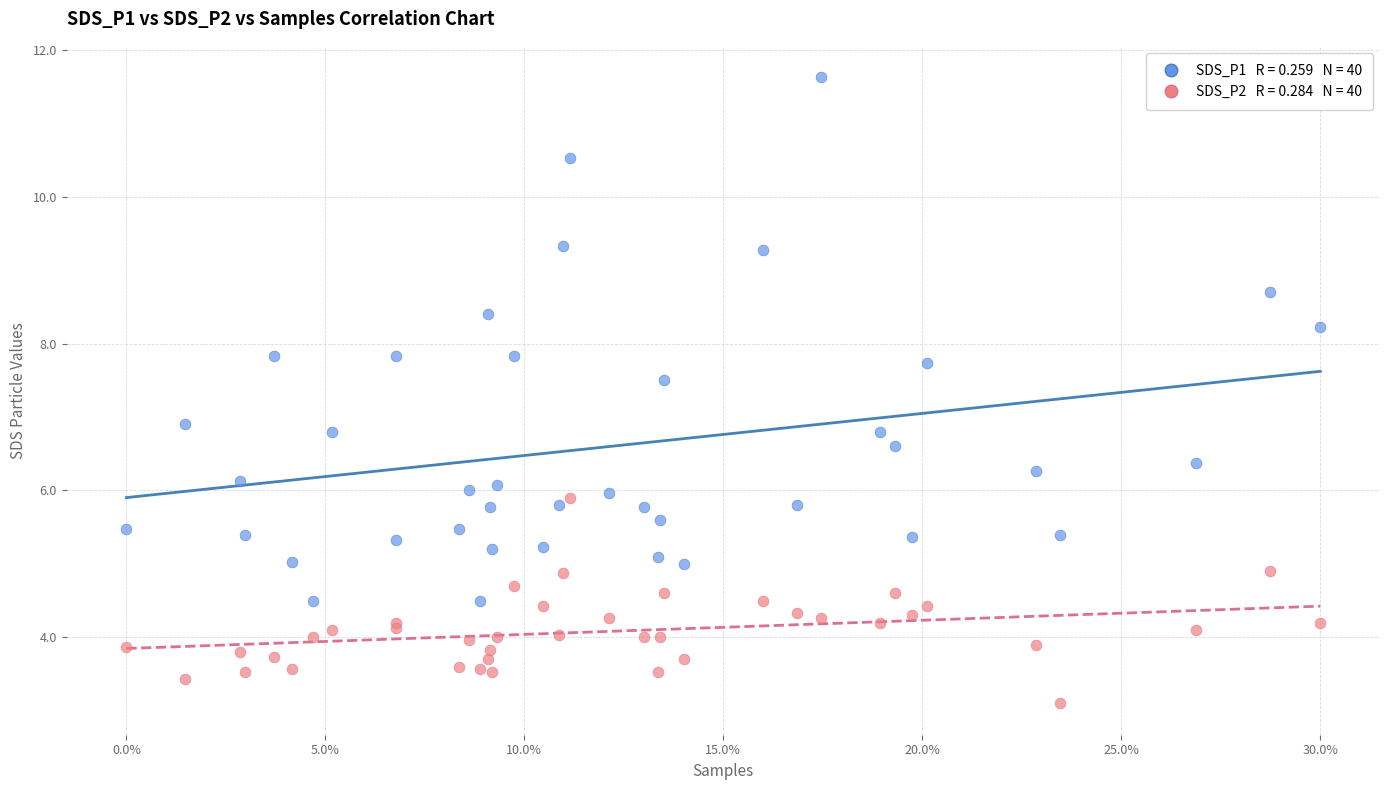

Across all series, what Y value is closest to 7?

6.9